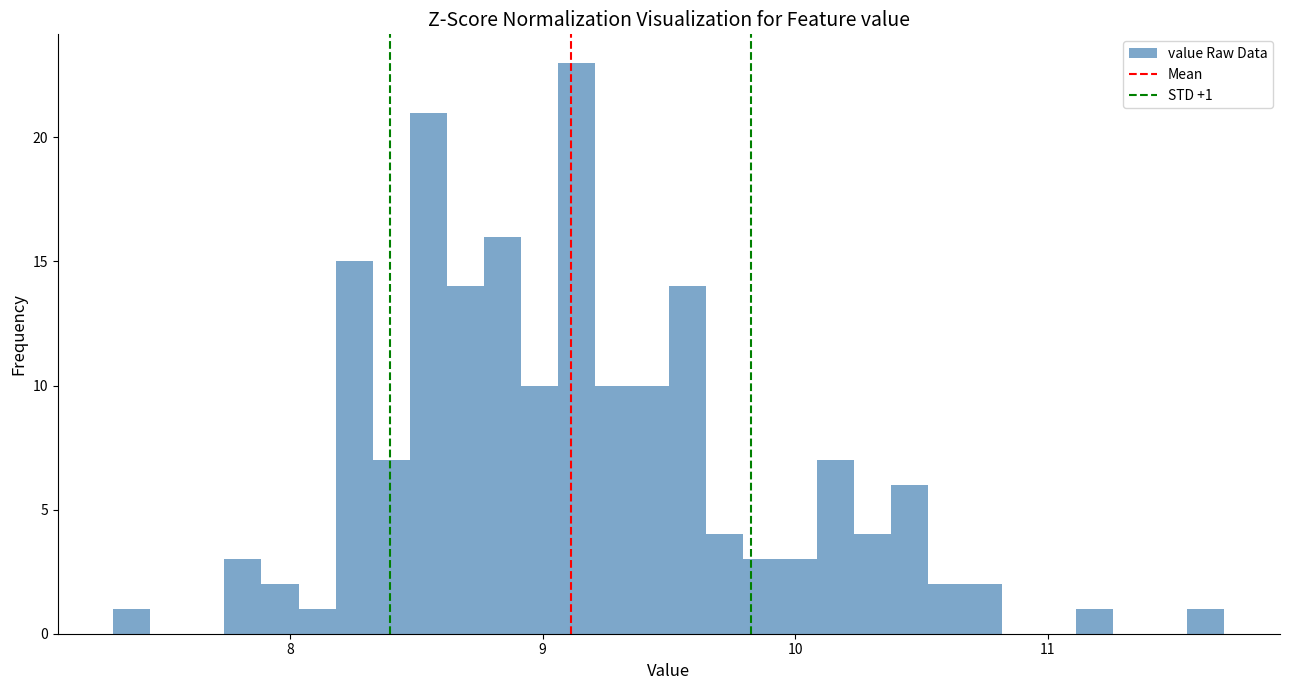

Read against the x-axis, roughly where is the centre of the tallest bar?

9.1